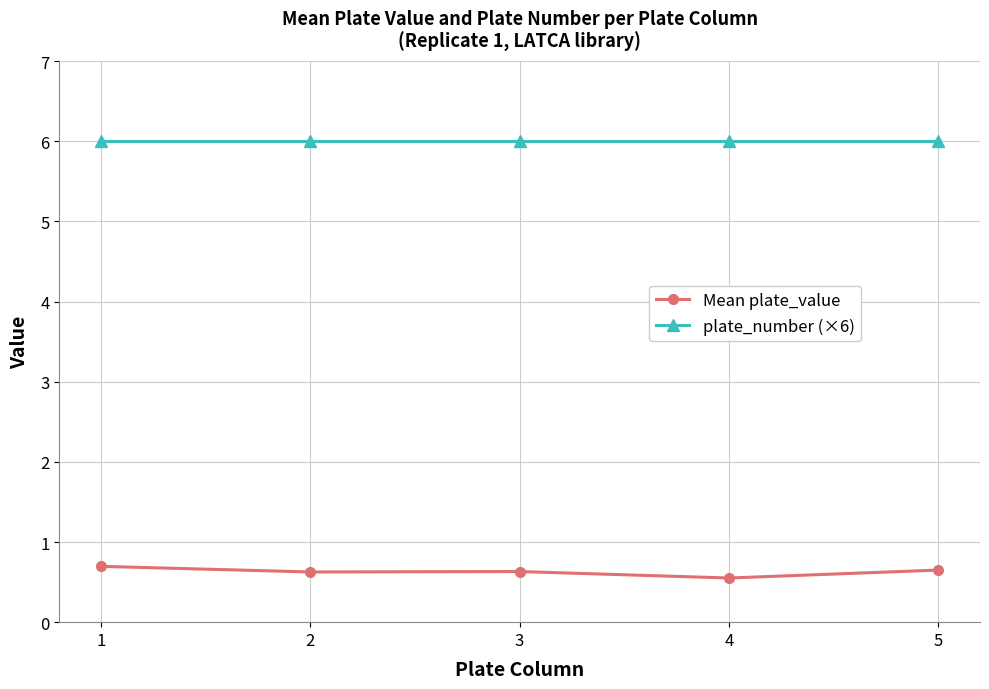

Reading left to right, extract all data points from this chart.

Mean plate_value: 1=0.7	2=0.6	3=0.6	4=0.6	5=0.6
plate_number (×6): 1=6.0	2=6.0	3=6.0	4=6.0	5=6.0